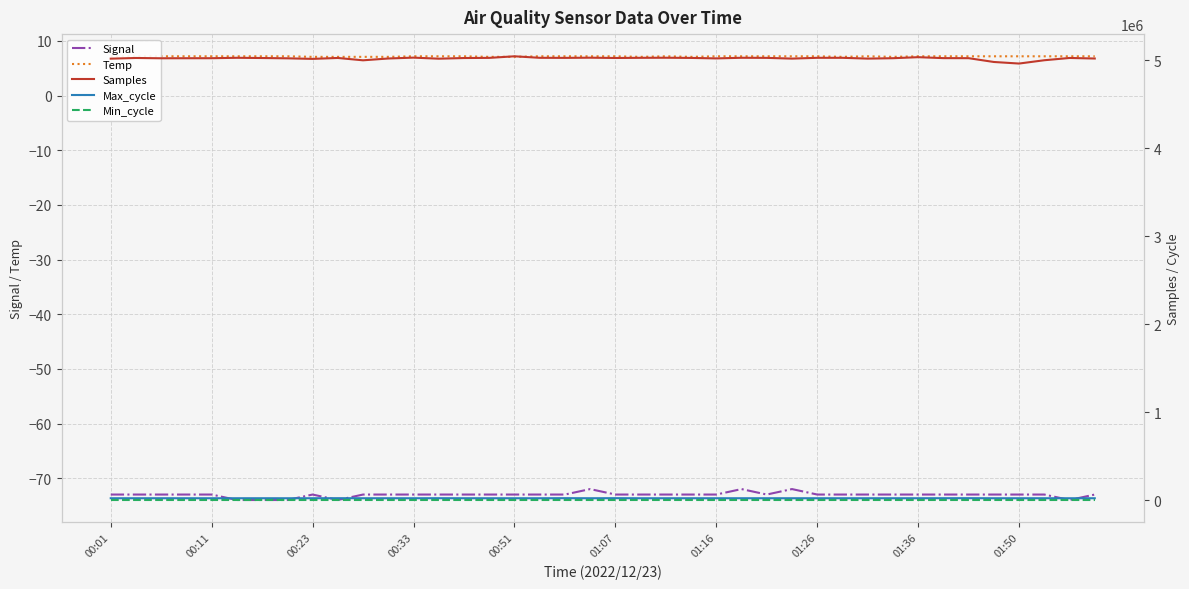

Is this an area chart (filled region under the line)?

No